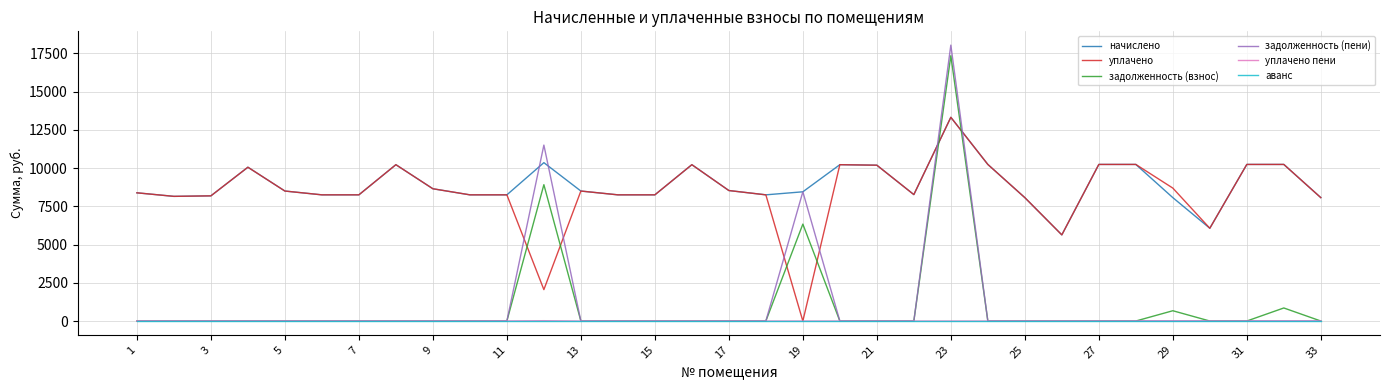

What is the highest value of the задолженность (взнос) series?

17340.4